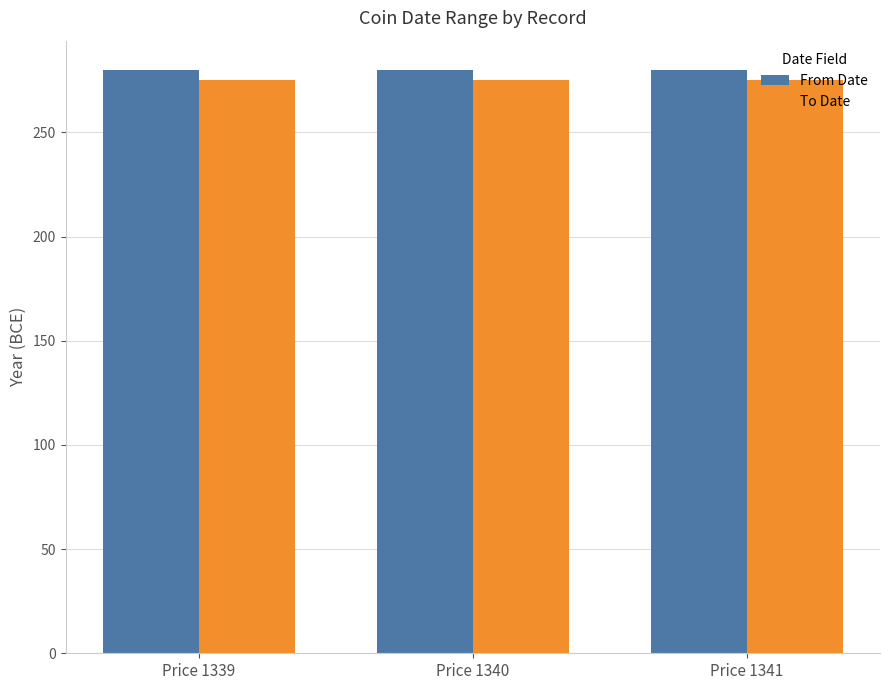

Rank the series by their average value, from highest to lowest.

From Date, To Date